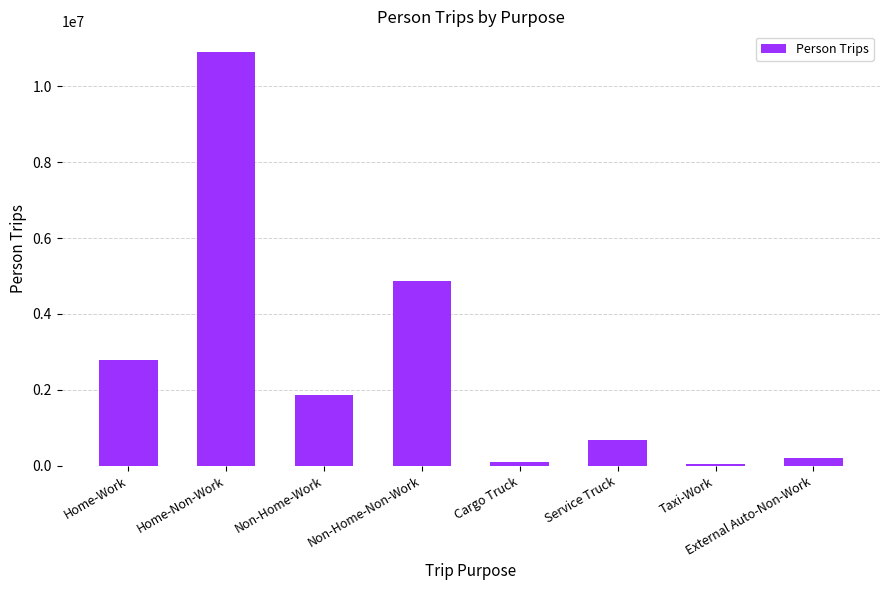

Which label corresponds to the largest value in the chart?

Home-Non-Work